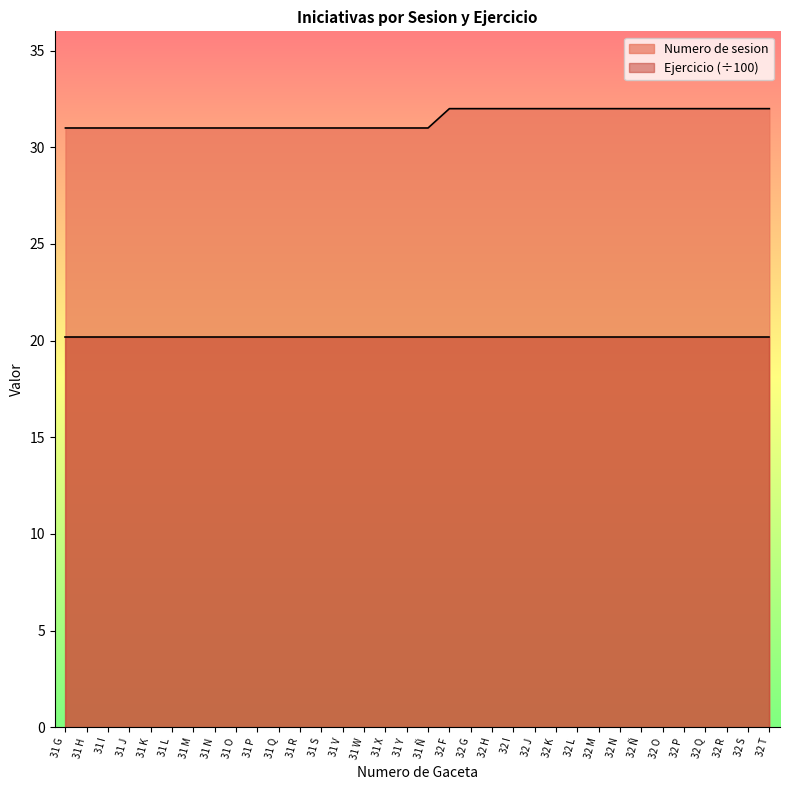

Does the chart display data point markers on the line(s)?

No